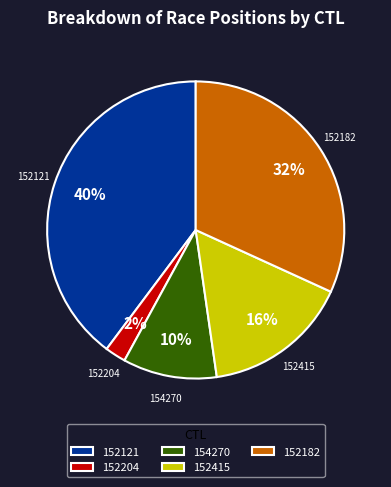

Which category has the smallest portion of the pie?

152204